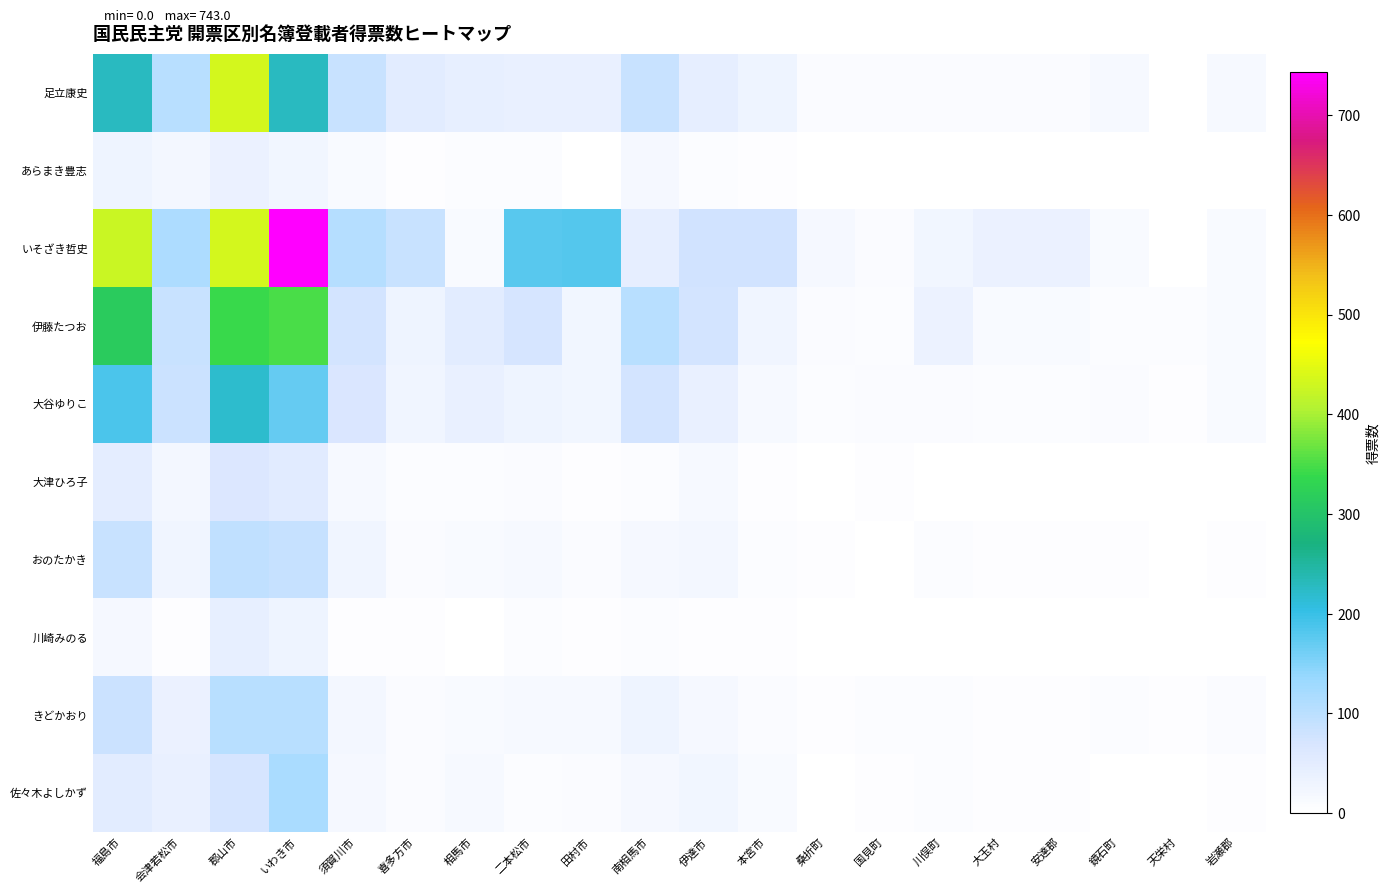

What is the spread (max minus min) of values at 大玉村?

37.0